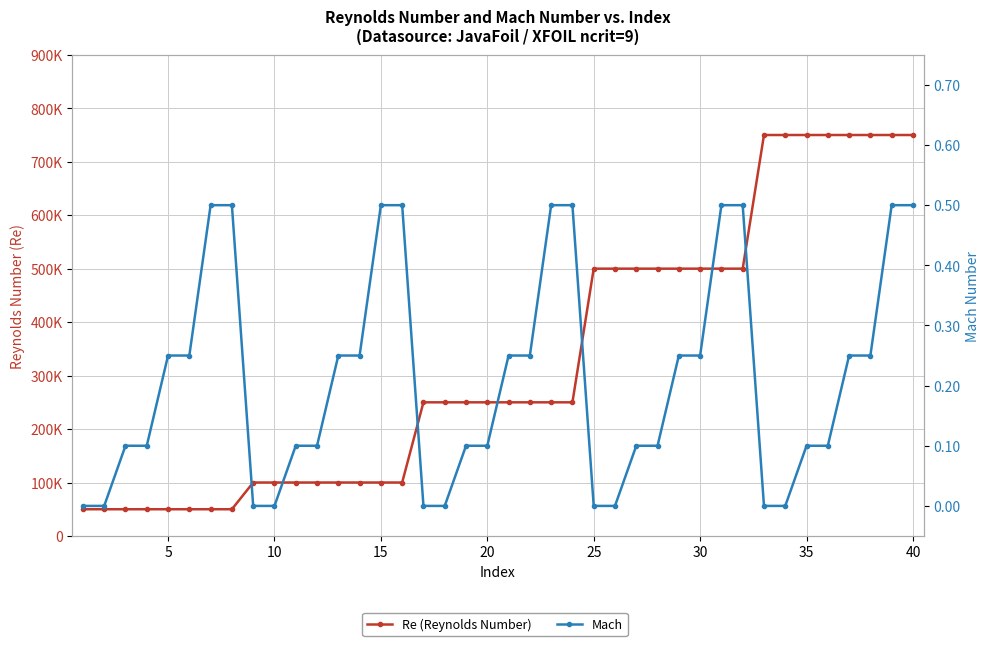

True or false: Re (Reynolds Number) and Mach cross at least once.

False